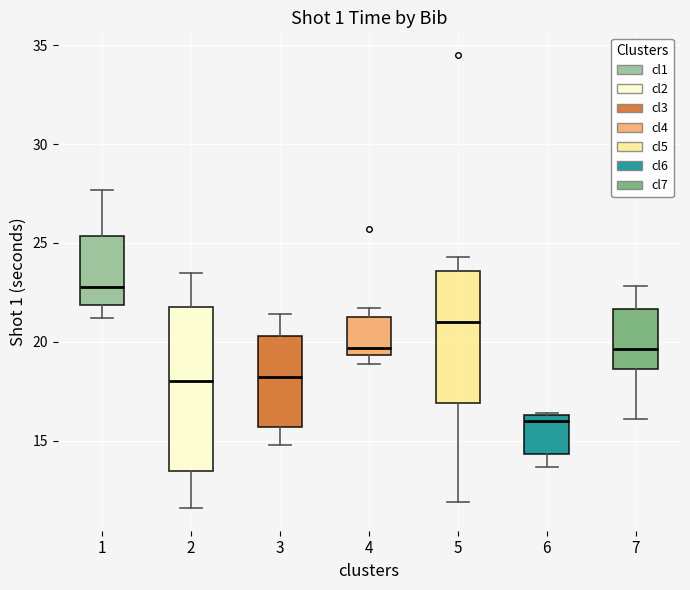

Reading left to right, transcribe this box plot: for each box, give where its median line is, the range the box spans, and where its two whiskers end, as read against the y-axis. The values are not printed on the chart, so give them approximately, as read against the axis.

1: median 23.0, box 22.0 to 25.5, whiskers 21.0 to 27.5
2: median 18.0, box 13.5 to 22.0, whiskers 11.5 to 23.5
3: median 18.0, box 15.5 to 20.5, whiskers 15.0 to 21.5
4: median 19.5 (just above the box's lower edge), box 19.5 to 21.5, whiskers 19.0 to 21.5 (just above the box's upper edge)
5: median 21.0, box 17.0 to 23.5, whiskers 12.0 to 24.5
6: median 16.0, box 14.5 to 16.5, whiskers 13.5 to 16.5
7: median 19.5, box 18.5 to 21.5, whiskers 16.0 to 23.0